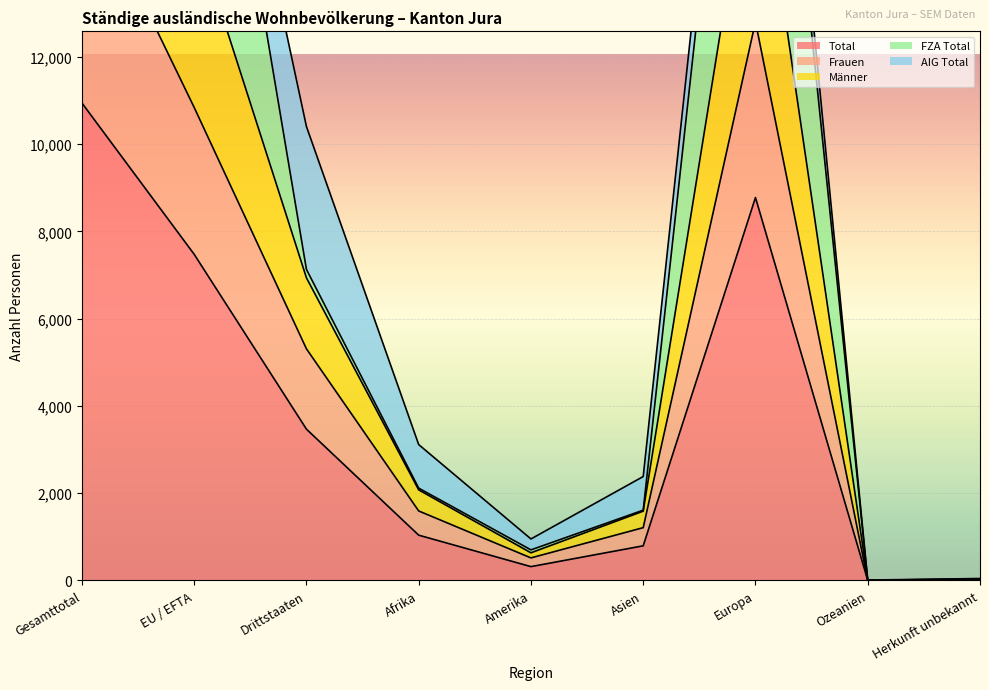

What is the difference between the second highest and second lowest values in the Total series?

8761